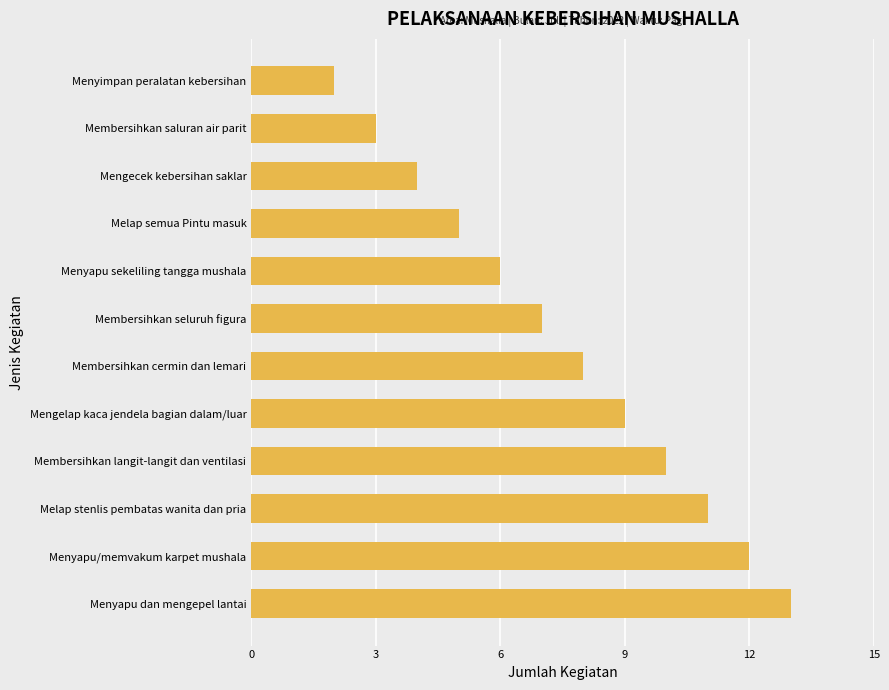

How many bars are there in total?

12